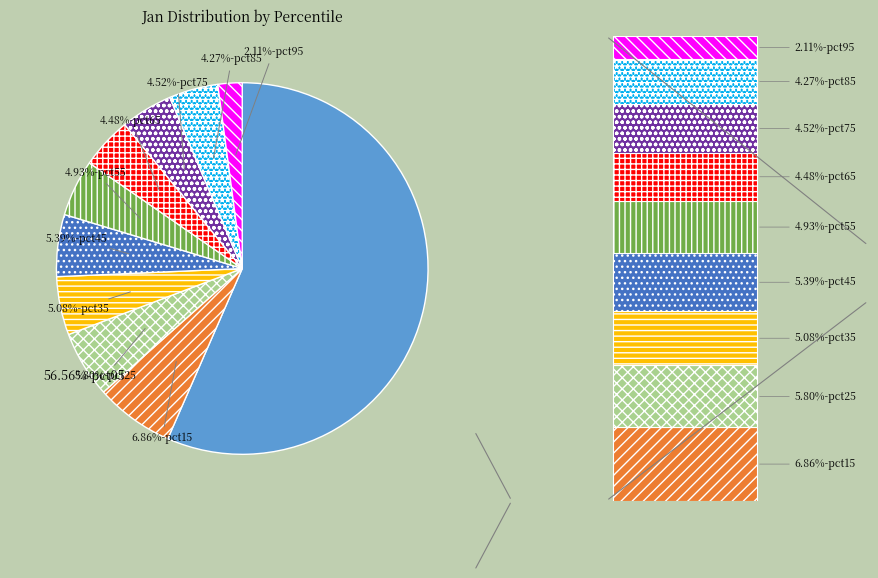

How many slices are in this pie chart?

10